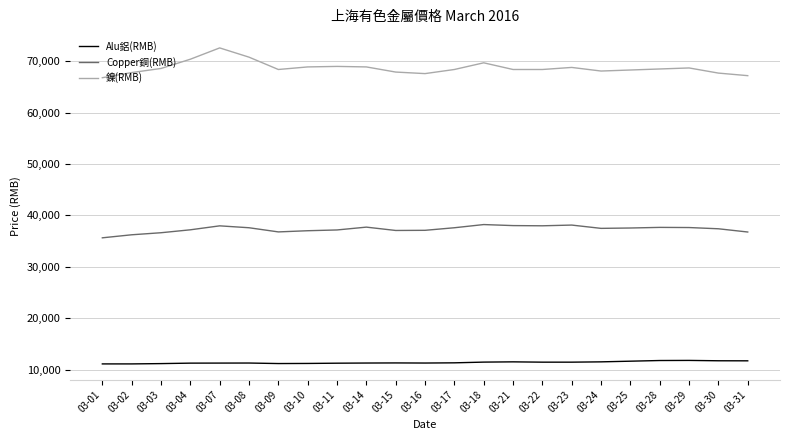

At how many categories does at least one series exceed 28538?

23